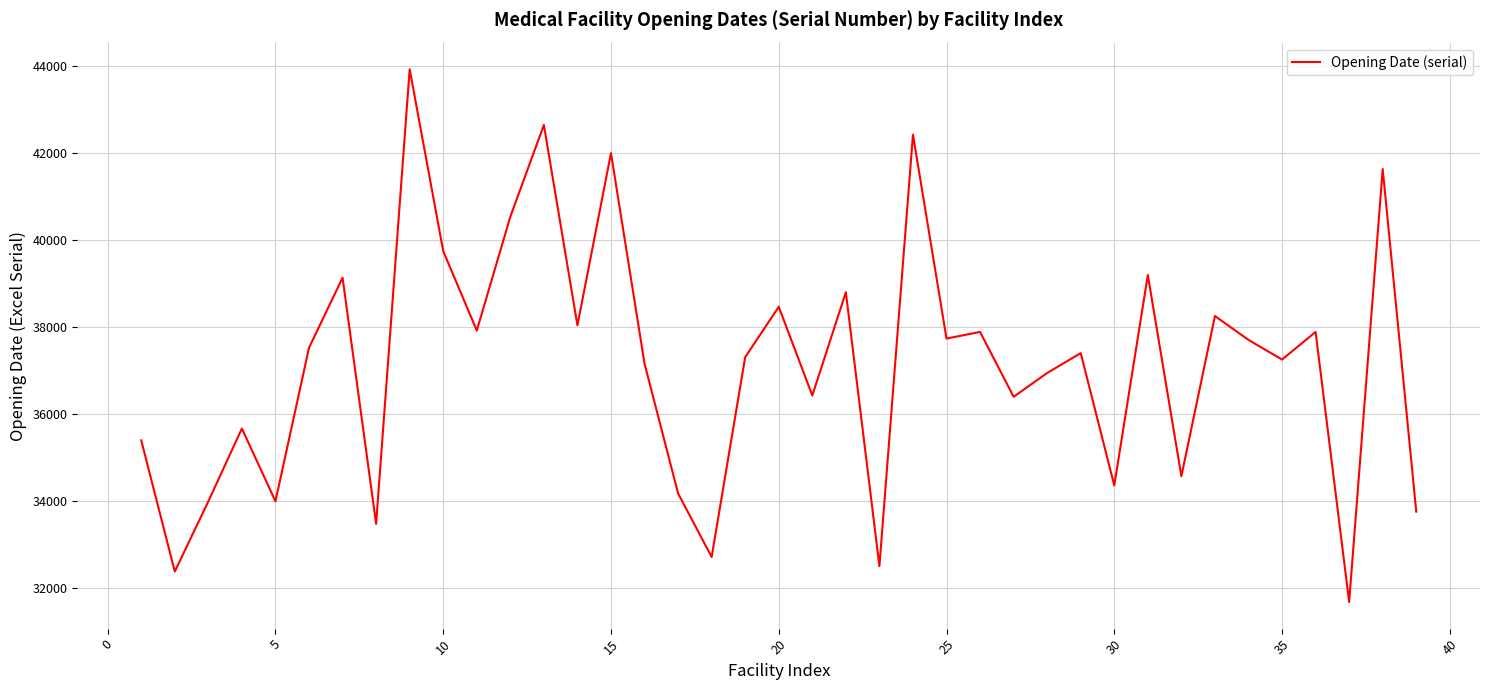

What is the greatest value displayed?

43934